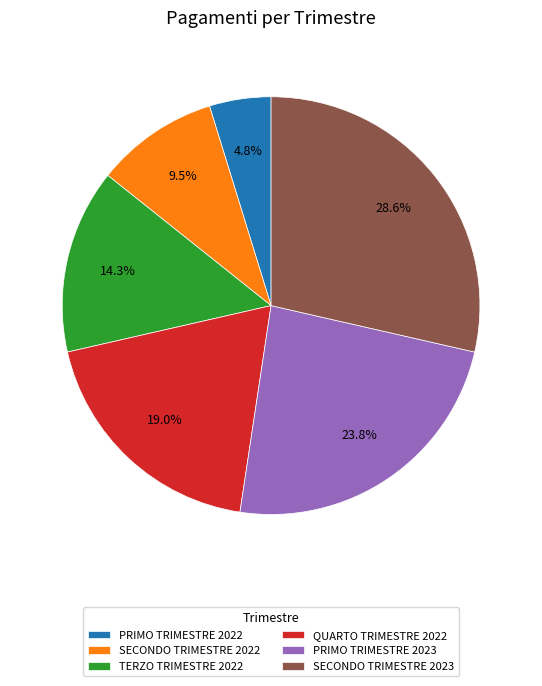

Which slice is the smallest?

PRIMO TRIMESTRE 2022